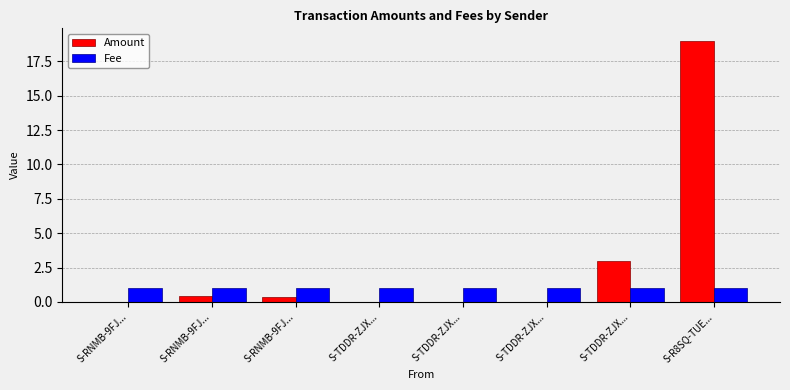

What is the label of the 8th bar from the right?

S-RNMB-9FJ...